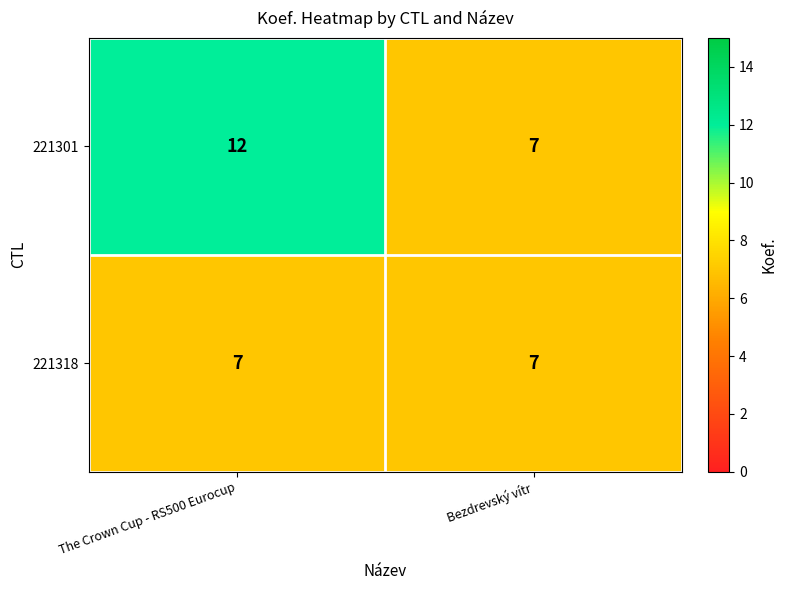

Reading right to left, what are all the values shown in this chart?

221301: 7	12
221318: 7	7